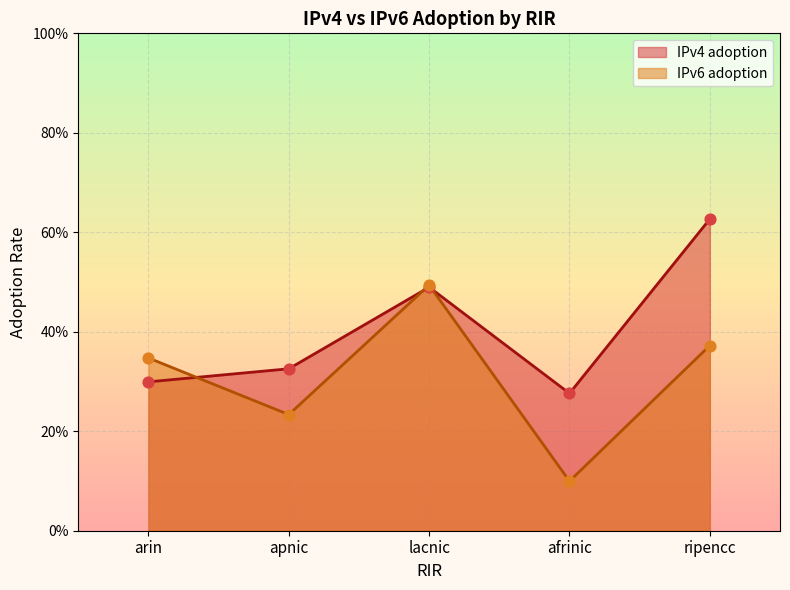

What are all the series names shown in the legend?

IPv4 adoption, IPv6 adoption